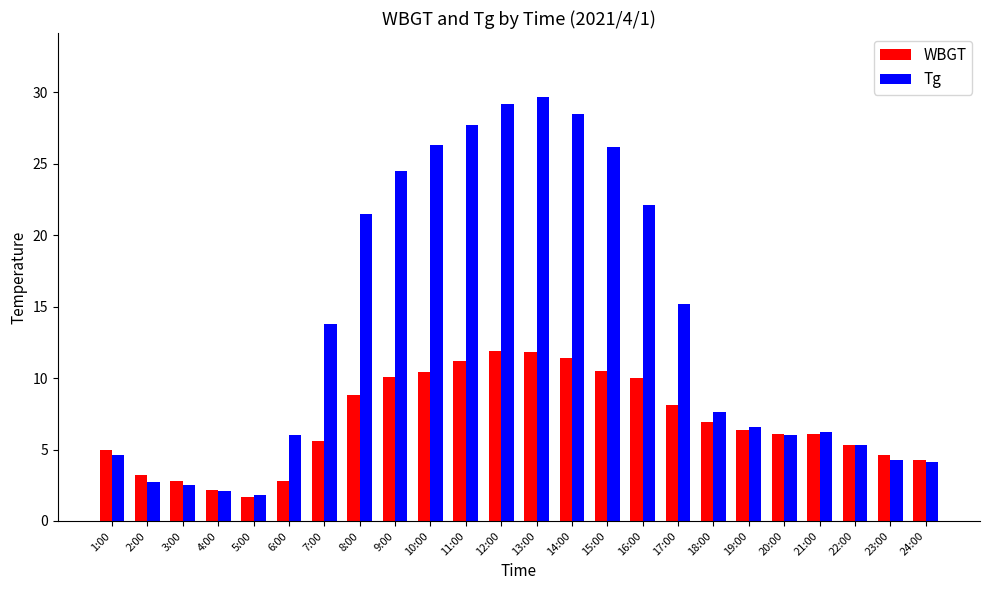

Rank the series by their maximum value, from highest to lowest.

Tg, WBGT